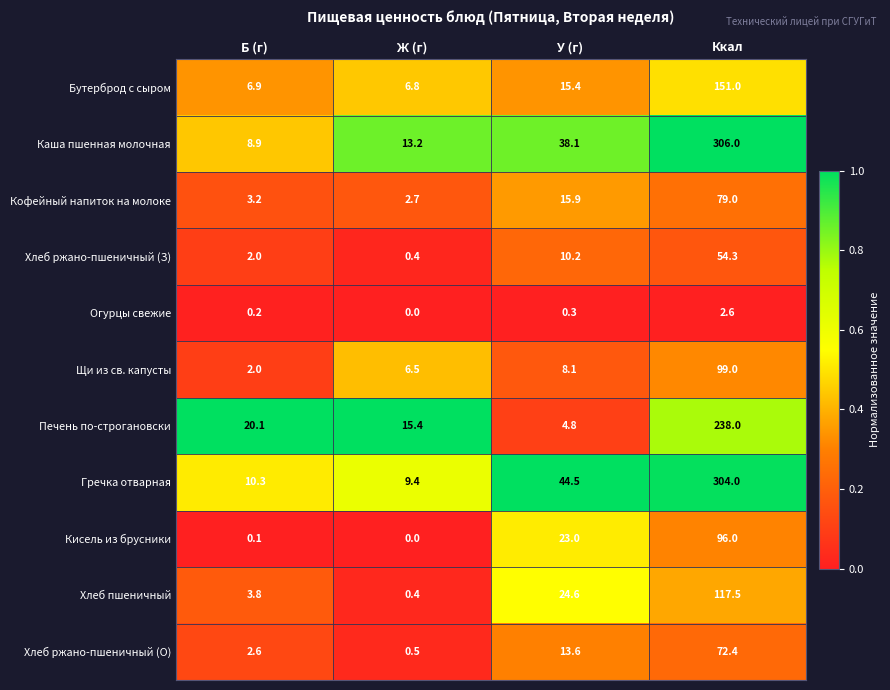

How many series are shown in this chart?

11